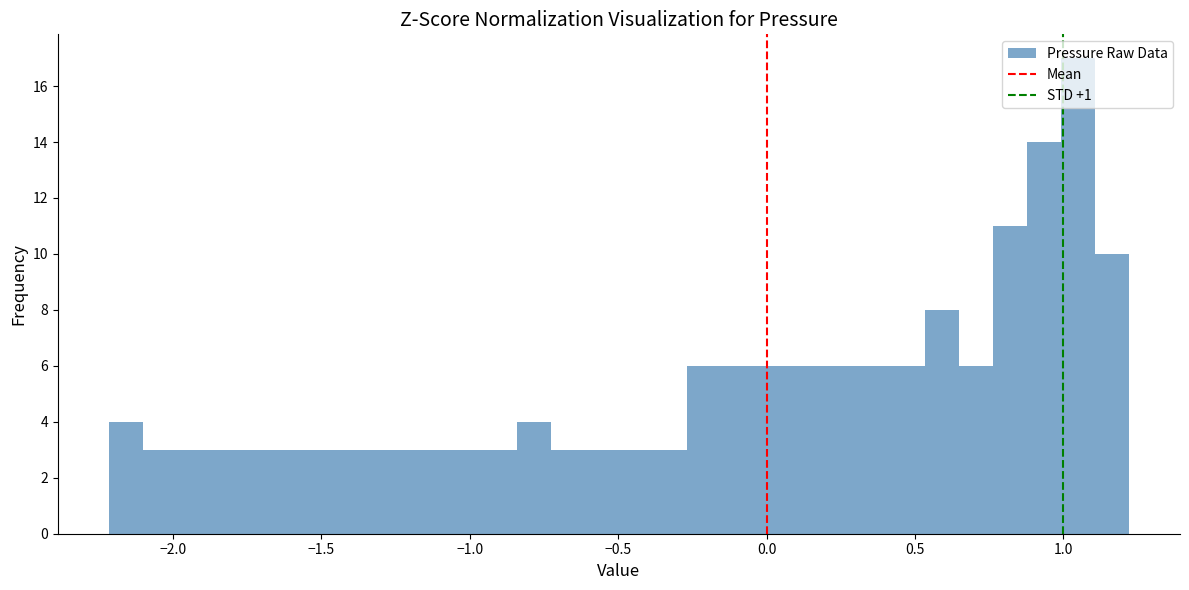

Read against the x-axis, roughly where is the centre of the tallest bar?

1.05